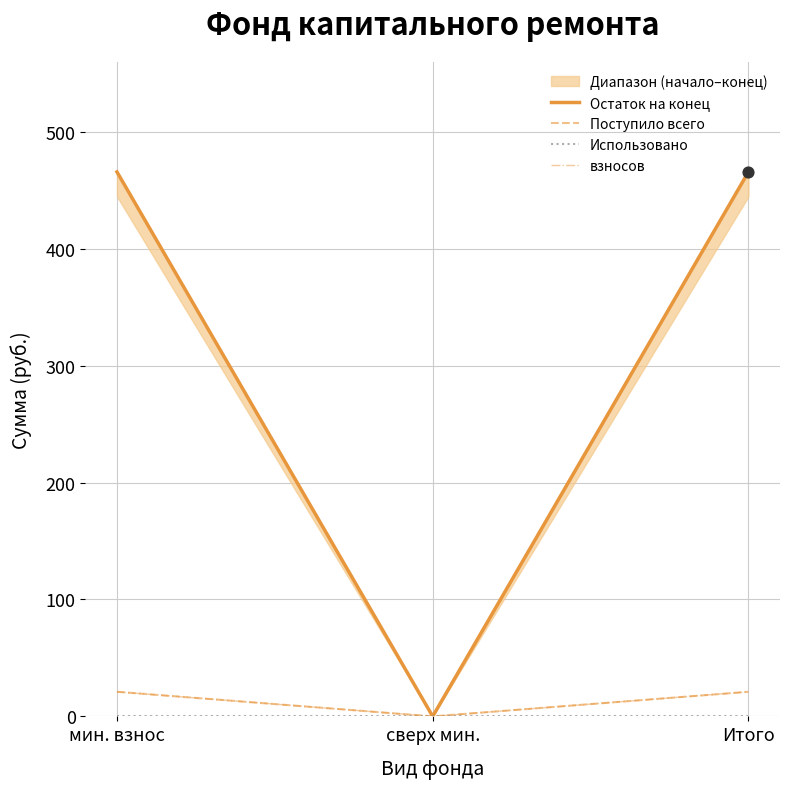

Does the chart have visible grid lines?

Yes